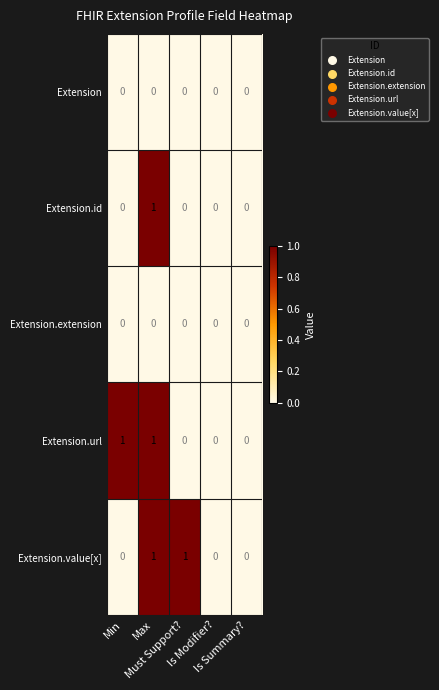

What is the greatest value displayed?

1